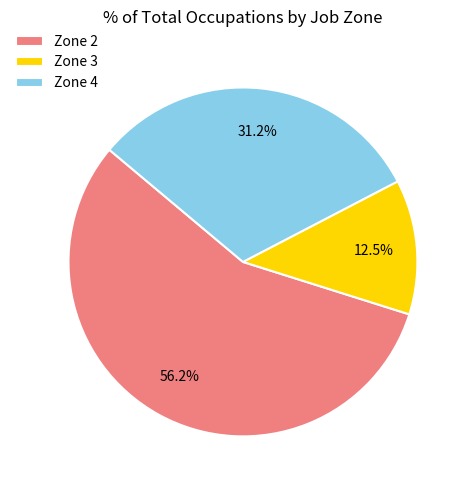

Which slice is the largest?

Zone 2